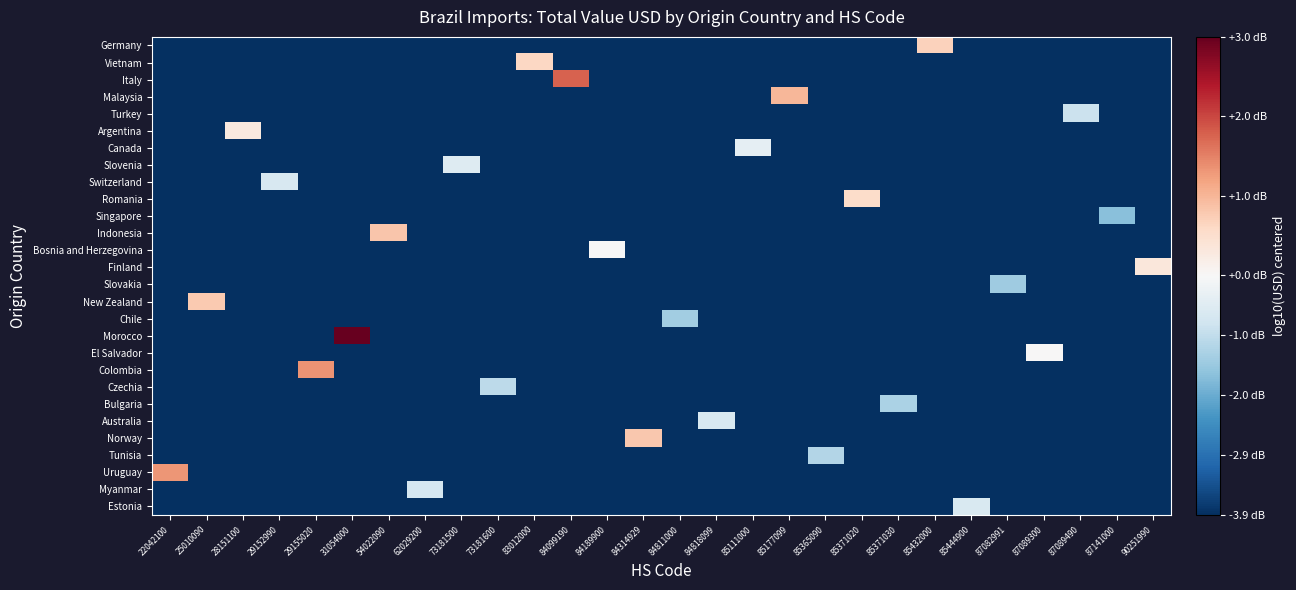

Reading left to right, what are all the values shown in this chart?

Germany: 22042100=-3.9	25010090=-3.9	28151100=-3.9	29152990=-3.9	29155020=-3.9	31054000=-3.9	54022090=-3.9	62029200=-3.9	73181500=-3.9	73181600=-3.9	83012000=-3.9	84099190=-3.9	84189900=-3.9	84314929=-3.9	84811000=-3.9	84818099=-3.9	85111000=-3.9	85177099=-3.9	85365090=-3.9	85371020=-3.9	85371030=-3.9	85432000=0.7	85444900=-3.9	87082991=-3.9	87089300=-3.9	87089490=-3.9	87141000=-3.9	90251990=-3.9
Vietnam: 22042100=-3.9	25010090=-3.9	28151100=-3.9	29152990=-3.9	29155020=-3.9	31054000=-3.9	54022090=-3.9	62029200=-3.9	73181500=-3.9	73181600=-3.9	83012000=0.6	84099190=-3.9	84189900=-3.9	84314929=-3.9	84811000=-3.9	84818099=-3.9	85111000=-3.9	85177099=-3.9	85365090=-3.9	85371020=-3.9	85371030=-3.9	85432000=-3.9	85444900=-3.9	87082991=-3.9	87089300=-3.9	87089490=-3.9	87141000=-3.9	90251990=-3.9
Italy: 22042100=-3.9	25010090=-3.9	28151100=-3.9	29152990=-3.9	29155020=-3.9	31054000=-3.9	54022090=-3.9	62029200=-3.9	73181500=-3.9	73181600=-3.9	83012000=-3.9	84099190=1.8	84189900=-3.9	84314929=-3.9	84811000=-3.9	84818099=-3.9	85111000=-3.9	85177099=-3.9	85365090=-3.9	85371020=-3.9	85371030=-3.9	85432000=-3.9	85444900=-3.9	87082991=-3.9	87089300=-3.9	87089490=-3.9	87141000=-3.9	90251990=-3.9
Malaysia: 22042100=-3.9	25010090=-3.9	28151100=-3.9	29152990=-3.9	29155020=-3.9	31054000=-3.9	54022090=-3.9	62029200=-3.9	73181500=-3.9	73181600=-3.9	83012000=-3.9	84099190=-3.9	84189900=-3.9	84314929=-3.9	84811000=-3.9	84818099=-3.9	85111000=-3.9	85177099=1.0	85365090=-3.9	85371020=-3.9	85371030=-3.9	85432000=-3.9	85444900=-3.9	87082991=-3.9	87089300=-3.9	87089490=-3.9	87141000=-3.9	90251990=-3.9
Turkey: 22042100=-3.9	25010090=-3.9	28151100=-3.9	29152990=-3.9	29155020=-3.9	31054000=-3.9	54022090=-3.9	62029200=-3.9	73181500=-3.9	73181600=-3.9	83012000=-3.9	84099190=-3.9	84189900=-3.9	84314929=-3.9	84811000=-3.9	84818099=-3.9	85111000=-3.9	85177099=-3.9	85365090=-3.9	85371020=-3.9	85371030=-3.9	85432000=-3.9	85444900=-3.9	87082991=-3.9	87089300=-3.9	87089490=-0.9	87141000=-3.9	90251990=-3.9
Argentina: 22042100=-3.9	25010090=-3.9	28151100=0.3	29152990=-3.9	29155020=-3.9	31054000=-3.9	54022090=-3.9	62029200=-3.9	73181500=-3.9	73181600=-3.9	83012000=-3.9	84099190=-3.9	84189900=-3.9	84314929=-3.9	84811000=-3.9	84818099=-3.9	85111000=-3.9	85177099=-3.9	85365090=-3.9	85371020=-3.9	85371030=-3.9	85432000=-3.9	85444900=-3.9	87082991=-3.9	87089300=-3.9	87089490=-3.9	87141000=-3.9	90251990=-3.9
Canada: 22042100=-3.9	25010090=-3.9	28151100=-3.9	29152990=-3.9	29155020=-3.9	31054000=-3.9	54022090=-3.9	62029200=-3.9	73181500=-3.9	73181600=-3.9	83012000=-3.9	84099190=-3.9	84189900=-3.9	84314929=-3.9	84811000=-3.9	84818099=-3.9	85111000=-0.4	85177099=-3.9	85365090=-3.9	85371020=-3.9	85371030=-3.9	85432000=-3.9	85444900=-3.9	87082991=-3.9	87089300=-3.9	87089490=-3.9	87141000=-3.9	90251990=-3.9
Slovenia: 22042100=-3.9	25010090=-3.9	28151100=-3.9	29152990=-3.9	29155020=-3.9	31054000=-3.9	54022090=-3.9	62029200=-3.9	73181500=-0.5	73181600=-3.9	83012000=-3.9	84099190=-3.9	84189900=-3.9	84314929=-3.9	84811000=-3.9	84818099=-3.9	85111000=-3.9	85177099=-3.9	85365090=-3.9	85371020=-3.9	85371030=-3.9	85432000=-3.9	85444900=-3.9	87082991=-3.9	87089300=-3.9	87089490=-3.9	87141000=-3.9	90251990=-3.9
Switzerland: 22042100=-3.9	25010090=-3.9	28151100=-3.9	29152990=-0.6	29155020=-3.9	31054000=-3.9	54022090=-3.9	62029200=-3.9	73181500=-3.9	73181600=-3.9	83012000=-3.9	84099190=-3.9	84189900=-3.9	84314929=-3.9	84811000=-3.9	84818099=-3.9	85111000=-3.9	85177099=-3.9	85365090=-3.9	85371020=-3.9	85371030=-3.9	85432000=-3.9	85444900=-3.9	87082991=-3.9	87089300=-3.9	87089490=-3.9	87141000=-3.9	90251990=-3.9
Romania: 22042100=-3.9	25010090=-3.9	28151100=-3.9	29152990=-3.9	29155020=-3.9	31054000=-3.9	54022090=-3.9	62029200=-3.9	73181500=-3.9	73181600=-3.9	83012000=-3.9	84099190=-3.9	84189900=-3.9	84314929=-3.9	84811000=-3.9	84818099=-3.9	85111000=-3.9	85177099=-3.9	85365090=-3.9	85371020=0.6	85371030=-3.9	85432000=-3.9	85444900=-3.9	87082991=-3.9	87089300=-3.9	87089490=-3.9	87141000=-3.9	90251990=-3.9
Singapore: 22042100=-3.9	25010090=-3.9	28151100=-3.9	29152990=-3.9	29155020=-3.9	31054000=-3.9	54022090=-3.9	62029200=-3.9	73181500=-3.9	73181600=-3.9	83012000=-3.9	84099190=-3.9	84189900=-3.9	84314929=-3.9	84811000=-3.9	84818099=-3.9	85111000=-3.9	85177099=-3.9	85365090=-3.9	85371020=-3.9	85371030=-3.9	85432000=-3.9	85444900=-3.9	87082991=-3.9	87089300=-3.9	87089490=-3.9	87141000=-1.7	90251990=-3.9
Indonesia: 22042100=-3.9	25010090=-3.9	28151100=-3.9	29152990=-3.9	29155020=-3.9	31054000=-3.9	54022090=0.8	62029200=-3.9	73181500=-3.9	73181600=-3.9	83012000=-3.9	84099190=-3.9	84189900=-3.9	84314929=-3.9	84811000=-3.9	84818099=-3.9	85111000=-3.9	85177099=-3.9	85365090=-3.9	85371020=-3.9	85371030=-3.9	85432000=-3.9	85444900=-3.9	87082991=-3.9	87089300=-3.9	87089490=-3.9	87141000=-3.9	90251990=-3.9
Bosnia and Herzegovina: 22042100=-3.9	25010090=-3.9	28151100=-3.9	29152990=-3.9	29155020=-3.9	31054000=-3.9	54022090=-3.9	62029200=-3.9	73181500=-3.9	73181600=-3.9	83012000=-3.9	84099190=-3.9	84189900=-0.0	84314929=-3.9	84811000=-3.9	84818099=-3.9	85111000=-3.9	85177099=-3.9	85365090=-3.9	85371020=-3.9	85371030=-3.9	85432000=-3.9	85444900=-3.9	87082991=-3.9	87089300=-3.9	87089490=-3.9	87141000=-3.9	90251990=-3.9
Finland: 22042100=-3.9	25010090=-3.9	28151100=-3.9	29152990=-3.9	29155020=-3.9	31054000=-3.9	54022090=-3.9	62029200=-3.9	73181500=-3.9	73181600=-3.9	83012000=-3.9	84099190=-3.9	84189900=-3.9	84314929=-3.9	84811000=-3.9	84818099=-3.9	85111000=-3.9	85177099=-3.9	85365090=-3.9	85371020=-3.9	85371030=-3.9	85432000=-3.9	85444900=-3.9	87082991=-3.9	87089300=-3.9	87089490=-3.9	87141000=-3.9	90251990=0.3
Slovakia: 22042100=-3.9	25010090=-3.9	28151100=-3.9	29152990=-3.9	29155020=-3.9	31054000=-3.9	54022090=-3.9	62029200=-3.9	73181500=-3.9	73181600=-3.9	83012000=-3.9	84099190=-3.9	84189900=-3.9	84314929=-3.9	84811000=-3.9	84818099=-3.9	85111000=-3.9	85177099=-3.9	85365090=-3.9	85371020=-3.9	85371030=-3.9	85432000=-3.9	85444900=-3.9	87082991=-1.4	87089300=-3.9	87089490=-3.9	87141000=-3.9	90251990=-3.9
New Zealand: 22042100=-3.9	25010090=0.8	28151100=-3.9	29152990=-3.9	29155020=-3.9	31054000=-3.9	54022090=-3.9	62029200=-3.9	73181500=-3.9	73181600=-3.9	83012000=-3.9	84099190=-3.9	84189900=-3.9	84314929=-3.9	84811000=-3.9	84818099=-3.9	85111000=-3.9	85177099=-3.9	85365090=-3.9	85371020=-3.9	85371030=-3.9	85432000=-3.9	85444900=-3.9	87082991=-3.9	87089300=-3.9	87089490=-3.9	87141000=-3.9	90251990=-3.9
Chile: 22042100=-3.9	25010090=-3.9	28151100=-3.9	29152990=-3.9	29155020=-3.9	31054000=-3.9	54022090=-3.9	62029200=-3.9	73181500=-3.9	73181600=-3.9	83012000=-3.9	84099190=-3.9	84189900=-3.9	84314929=-3.9	84811000=-1.4	84818099=-3.9	85111000=-3.9	85177099=-3.9	85365090=-3.9	85371020=-3.9	85371030=-3.9	85432000=-3.9	85444900=-3.9	87082991=-3.9	87089300=-3.9	87089490=-3.9	87141000=-3.9	90251990=-3.9
Morocco: 22042100=-3.9	25010090=-3.9	28151100=-3.9	29152990=-3.9	29155020=-3.9	31054000=3.0	54022090=-3.9	62029200=-3.9	73181500=-3.9	73181600=-3.9	83012000=-3.9	84099190=-3.9	84189900=-3.9	84314929=-3.9	84811000=-3.9	84818099=-3.9	85111000=-3.9	85177099=-3.9	85365090=-3.9	85371020=-3.9	85371030=-3.9	85432000=-3.9	85444900=-3.9	87082991=-3.9	87089300=-3.9	87089490=-3.9	87141000=-3.9	90251990=-3.9
El Salvador: 22042100=-3.9	25010090=-3.9	28151100=-3.9	29152990=-3.9	29155020=-3.9	31054000=-3.9	54022090=-3.9	62029200=-3.9	73181500=-3.9	73181600=-3.9	83012000=-3.9	84099190=-3.9	84189900=-3.9	84314929=-3.9	84811000=-3.9	84818099=-3.9	85111000=-3.9	85177099=-3.9	85365090=-3.9	85371020=-3.9	85371030=-3.9	85432000=-3.9	85444900=-3.9	87082991=-3.9	87089300=0.0	87089490=-3.9	87141000=-3.9	90251990=-3.9
Colombia: 22042100=-3.9	25010090=-3.9	28151100=-3.9	29152990=-3.9	29155020=1.3	31054000=-3.9	54022090=-3.9	62029200=-3.9	73181500=-3.9	73181600=-3.9	83012000=-3.9	84099190=-3.9	84189900=-3.9	84314929=-3.9	84811000=-3.9	84818099=-3.9	85111000=-3.9	85177099=-3.9	85365090=-3.9	85371020=-3.9	85371030=-3.9	85432000=-3.9	85444900=-3.9	87082991=-3.9	87089300=-3.9	87089490=-3.9	87141000=-3.9	90251990=-3.9
Czechia: 22042100=-3.9	25010090=-3.9	28151100=-3.9	29152990=-3.9	29155020=-3.9	31054000=-3.9	54022090=-3.9	62029200=-3.9	73181500=-3.9	73181600=-1.0	83012000=-3.9	84099190=-3.9	84189900=-3.9	84314929=-3.9	84811000=-3.9	84818099=-3.9	85111000=-3.9	85177099=-3.9	85365090=-3.9	85371020=-3.9	85371030=-3.9	85432000=-3.9	85444900=-3.9	87082991=-3.9	87089300=-3.9	87089490=-3.9	87141000=-3.9	90251990=-3.9
Bulgaria: 22042100=-3.9	25010090=-3.9	28151100=-3.9	29152990=-3.9	29155020=-3.9	31054000=-3.9	54022090=-3.9	62029200=-3.9	73181500=-3.9	73181600=-3.9	83012000=-3.9	84099190=-3.9	84189900=-3.9	84314929=-3.9	84811000=-3.9	84818099=-3.9	85111000=-3.9	85177099=-3.9	85365090=-3.9	85371020=-3.9	85371030=-1.2	85432000=-3.9	85444900=-3.9	87082991=-3.9	87089300=-3.9	87089490=-3.9	87141000=-3.9	90251990=-3.9
Australia: 22042100=-3.9	25010090=-3.9	28151100=-3.9	29152990=-3.9	29155020=-3.9	31054000=-3.9	54022090=-3.9	62029200=-3.9	73181500=-3.9	73181600=-3.9	83012000=-3.9	84099190=-3.9	84189900=-3.9	84314929=-3.9	84811000=-3.9	84818099=-0.6	85111000=-3.9	85177099=-3.9	85365090=-3.9	85371020=-3.9	85371030=-3.9	85432000=-3.9	85444900=-3.9	87082991=-3.9	87089300=-3.9	87089490=-3.9	87141000=-3.9	90251990=-3.9
Norway: 22042100=-3.9	25010090=-3.9	28151100=-3.9	29152990=-3.9	29155020=-3.9	31054000=-3.9	54022090=-3.9	62029200=-3.9	73181500=-3.9	73181600=-3.9	83012000=-3.9	84099190=-3.9	84189900=-3.9	84314929=0.8	84811000=-3.9	84818099=-3.9	85111000=-3.9	85177099=-3.9	85365090=-3.9	85371020=-3.9	85371030=-3.9	85432000=-3.9	85444900=-3.9	87082991=-3.9	87089300=-3.9	87089490=-3.9	87141000=-3.9	90251990=-3.9
Tunisia: 22042100=-3.9	25010090=-3.9	28151100=-3.9	29152990=-3.9	29155020=-3.9	31054000=-3.9	54022090=-3.9	62029200=-3.9	73181500=-3.9	73181600=-3.9	83012000=-3.9	84099190=-3.9	84189900=-3.9	84314929=-3.9	84811000=-3.9	84818099=-3.9	85111000=-3.9	85177099=-3.9	85365090=-1.1	85371020=-3.9	85371030=-3.9	85432000=-3.9	85444900=-3.9	87082991=-3.9	87089300=-3.9	87089490=-3.9	87141000=-3.9	90251990=-3.9
Uruguay: 22042100=1.3	25010090=-3.9	28151100=-3.9	29152990=-3.9	29155020=-3.9	31054000=-3.9	54022090=-3.9	62029200=-3.9	73181500=-3.9	73181600=-3.9	83012000=-3.9	84099190=-3.9	84189900=-3.9	84314929=-3.9	84811000=-3.9	84818099=-3.9	85111000=-3.9	85177099=-3.9	85365090=-3.9	85371020=-3.9	85371030=-3.9	85432000=-3.9	85444900=-3.9	87082991=-3.9	87089300=-3.9	87089490=-3.9	87141000=-3.9	90251990=-3.9
Myanmar: 22042100=-3.9	25010090=-3.9	28151100=-3.9	29152990=-3.9	29155020=-3.9	31054000=-3.9	54022090=-3.9	62029200=-0.7	73181500=-3.9	73181600=-3.9	83012000=-3.9	84099190=-3.9	84189900=-3.9	84314929=-3.9	84811000=-3.9	84818099=-3.9	85111000=-3.9	85177099=-3.9	85365090=-3.9	85371020=-3.9	85371030=-3.9	85432000=-3.9	85444900=-3.9	87082991=-3.9	87089300=-3.9	87089490=-3.9	87141000=-3.9	90251990=-3.9
Estonia: 22042100=-3.9	25010090=-3.9	28151100=-3.9	29152990=-3.9	29155020=-3.9	31054000=-3.9	54022090=-3.9	62029200=-3.9	73181500=-3.9	73181600=-3.9	83012000=-3.9	84099190=-3.9	84189900=-3.9	84314929=-3.9	84811000=-3.9	84818099=-3.9	85111000=-3.9	85177099=-3.9	85365090=-3.9	85371020=-3.9	85371030=-3.9	85432000=-3.9	85444900=-0.6	87082991=-3.9	87089300=-3.9	87089490=-3.9	87141000=-3.9	90251990=-3.9